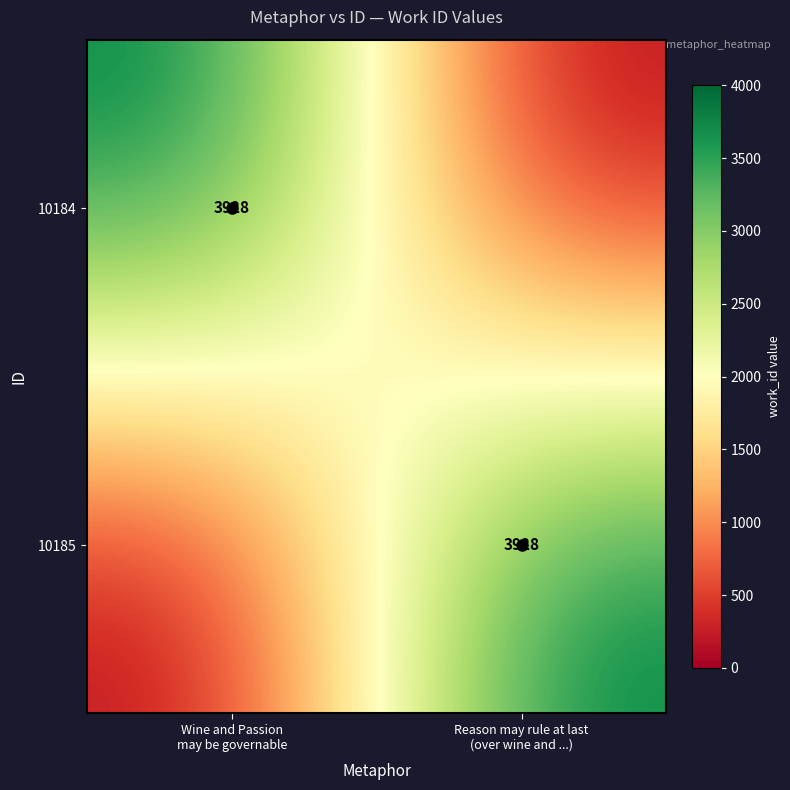

True or false: 10185 has a value of 0 at Wine and Passion may be governable.

False